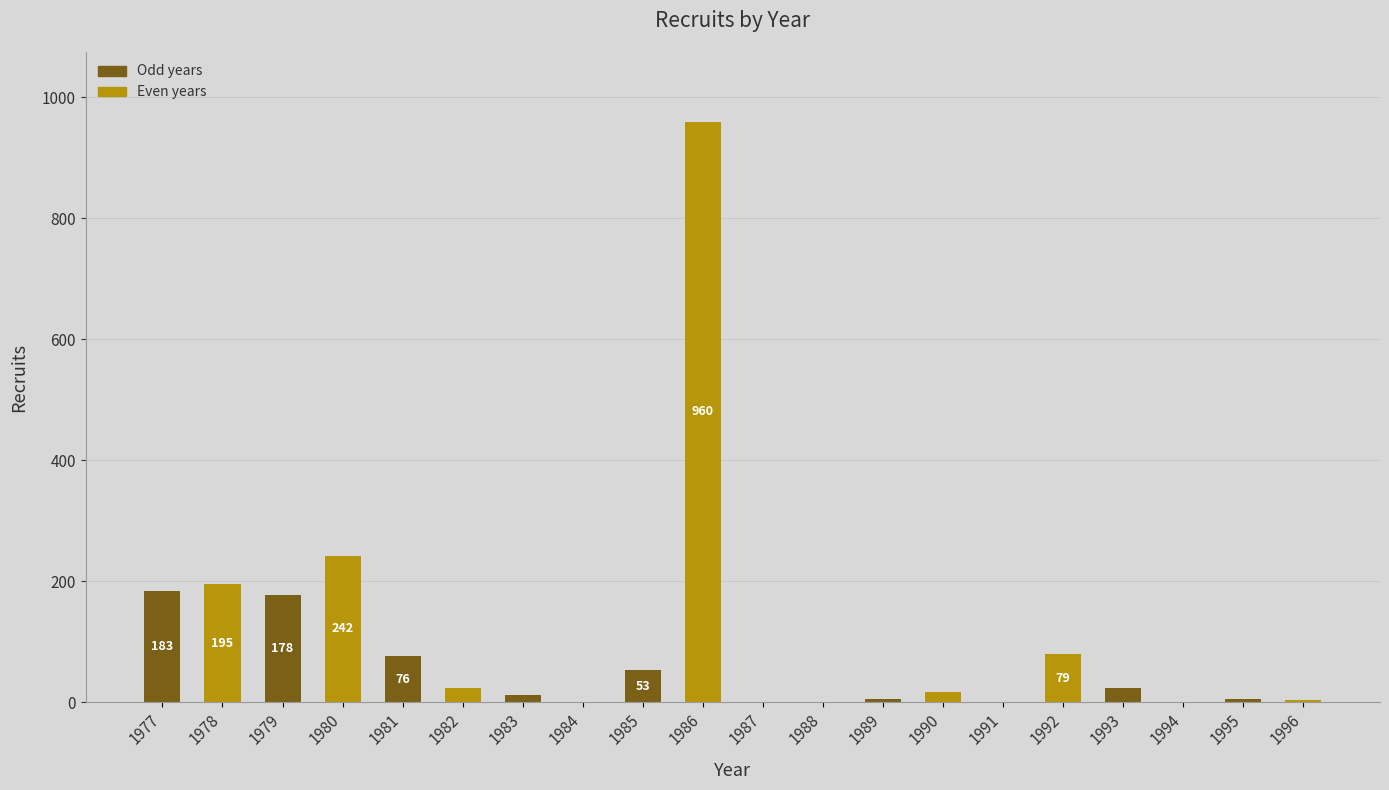

What is the greatest value displayed?

960.0